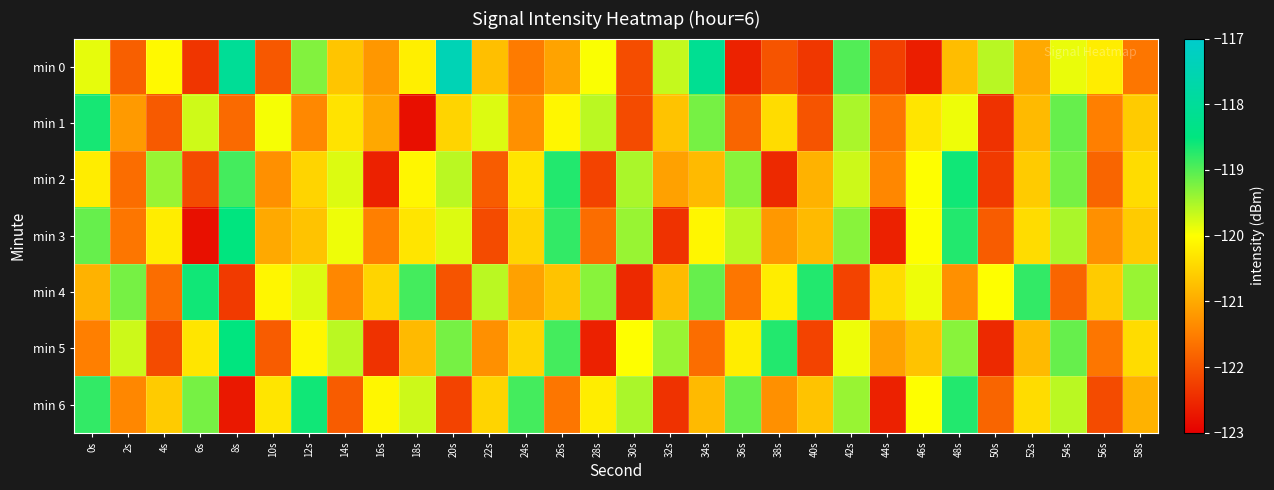

Reading left to right, what are all the values shown in this chart?

min 0: 0s=-119.9	2s=-121.9	4s=-120.1	6s=-122.4	8s=-118.0	10s=-121.9	12s=-119.3	14s=-120.7	16s=-121.2	18s=-120.2	20s=-117.4	22s=-120.7	24s=-121.5	26s=-121.1	28s=-120.0	30s=-122.1	32s=-119.7	34s=-118.1	36s=-122.6	38s=-122.0	40s=-122.3	42s=-119.0	44s=-122.2	46s=-122.6	48s=-120.8	50s=-119.6	52s=-121.0	54s=-119.9	56s=-120.2	58s=-121.6
min 1: 0s=-118.6	2s=-121.2	4s=-121.9	6s=-119.7	8s=-121.7	10s=-119.9	12s=-121.4	14s=-120.3	16s=-121.0	18s=-122.8	20s=-120.5	22s=-119.8	24s=-121.3	26s=-120.1	28s=-119.6	30s=-122.1	32s=-120.7	34s=-119.2	36s=-121.8	38s=-120.4	40s=-122.0	42s=-119.5	44s=-121.6	46s=-120.3	48s=-119.9	50s=-122.4	52s=-120.8	54s=-119.1	56s=-121.5	58s=-120.6
min 2: 0s=-120.2	2s=-121.7	4s=-119.4	6s=-122.1	8s=-118.9	10s=-121.3	12s=-120.5	14s=-119.8	16s=-122.6	18s=-120.1	20s=-119.6	22s=-121.9	24s=-120.3	26s=-118.7	28s=-122.2	30s=-119.5	32s=-121.1	34s=-120.8	36s=-119.3	38s=-122.5	40s=-120.9	42s=-119.7	44s=-121.4	46s=-120.0	48s=-118.6	50s=-122.3	52s=-120.6	54s=-119.2	56s=-121.8	58s=-120.4
min 3: 0s=-119.1	2s=-121.6	4s=-120.2	6s=-122.8	8s=-118.5	10s=-121.0	12s=-120.7	14s=-119.9	16s=-121.5	18s=-120.3	20s=-119.8	22s=-122.1	24s=-120.5	26s=-118.8	28s=-121.7	30s=-119.4	32s=-122.4	34s=-120.1	36s=-119.6	38s=-121.2	40s=-120.8	42s=-119.3	44s=-122.6	46s=-120.0	48s=-118.7	50s=-121.9	52s=-120.4	54s=-119.5	56s=-121.3	58s=-120.6
min 4: 0s=-120.9	2s=-119.2	4s=-121.7	6s=-118.6	8s=-122.3	10s=-120.1	12s=-119.8	14s=-121.4	16s=-120.5	18s=-118.9	20s=-122.0	22s=-119.6	24s=-121.1	26s=-120.7	28s=-119.3	30s=-122.5	32s=-120.8	34s=-119.1	36s=-121.6	38s=-120.2	40s=-118.7	42s=-122.2	44s=-120.4	46s=-119.9	48s=-121.3	50s=-120.0	52s=-118.8	54s=-121.8	56s=-120.6	58s=-119.4
min 5: 0s=-121.5	2s=-119.7	4s=-122.1	6s=-120.3	8s=-118.5	10s=-121.9	12s=-120.1	14s=-119.6	16s=-122.4	18s=-120.8	20s=-119.2	22s=-121.3	24s=-120.5	26s=-118.9	28s=-122.6	30s=-120.0	32s=-119.4	34s=-121.7	36s=-120.2	38s=-118.7	40s=-122.2	42s=-119.9	44s=-121.1	46s=-120.7	48s=-119.3	50s=-122.5	52s=-120.8	54s=-119.1	56s=-121.6	58s=-120.4
min 6: 0s=-118.8	2s=-121.4	4s=-120.6	6s=-119.2	8s=-122.7	10s=-120.3	12s=-118.6	14s=-121.9	16s=-120.1	18s=-119.7	20s=-122.2	22s=-120.5	24s=-118.9	26s=-121.6	28s=-120.2	30s=-119.5	32s=-122.4	34s=-120.8	36s=-119.1	38s=-121.3	40s=-120.7	42s=-119.4	44s=-122.6	46s=-120.0	48s=-118.7	50s=-121.8	52s=-120.4	54s=-119.6	56s=-122.1	58s=-120.9